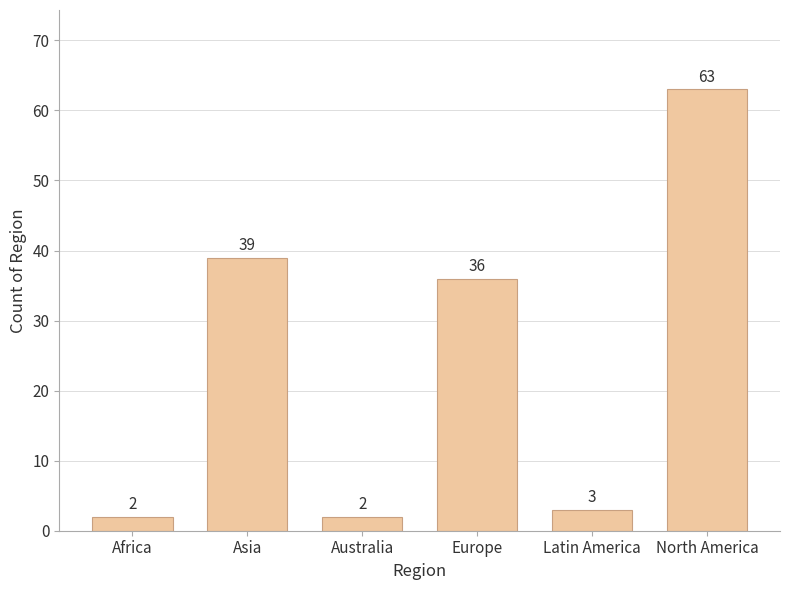

Reading left to right, transcribe all the data shown in this chart.

Africa=2	Asia=39	Australia=2	Europe=36	Latin America=3	North America=63